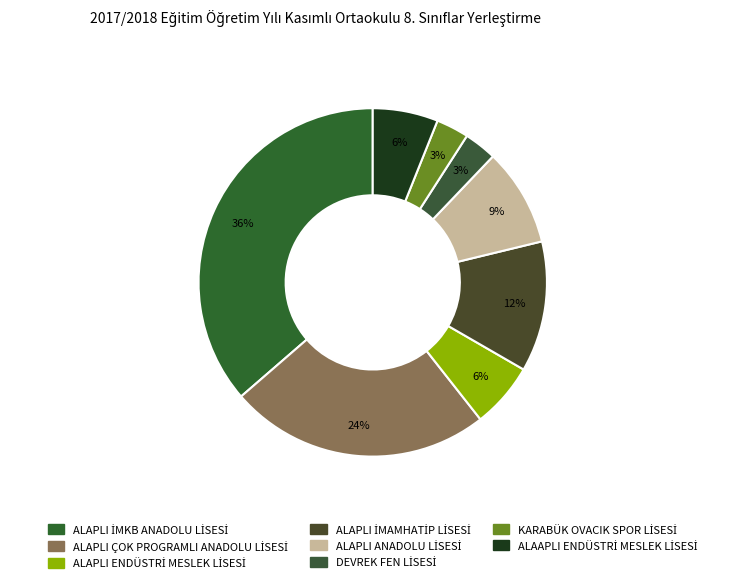

How many segments does this pie chart have?

8